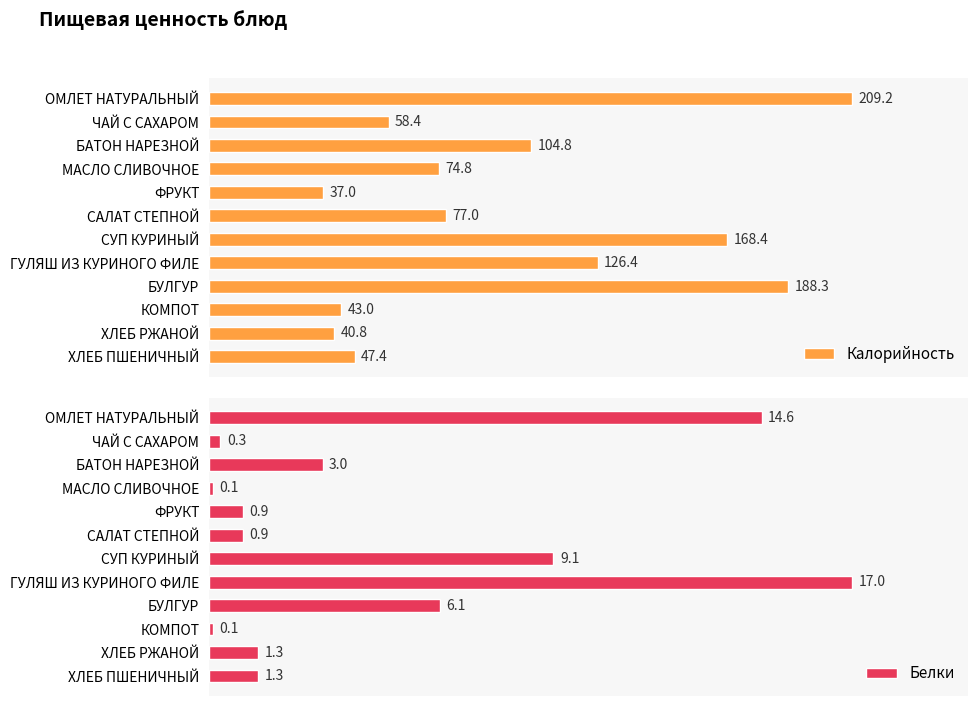

Reading left to right, what are all the values shown in this chart?

Калорийность: 209.2	58.4	104.8	74.8	37.0	77.0	168.4	126.4	188.3	43.0	40.8	47.4
Белки: 14.6	0.3	3.0	0.1	0.9	0.9	9.1	17.0	6.1	0.1	1.3	1.3